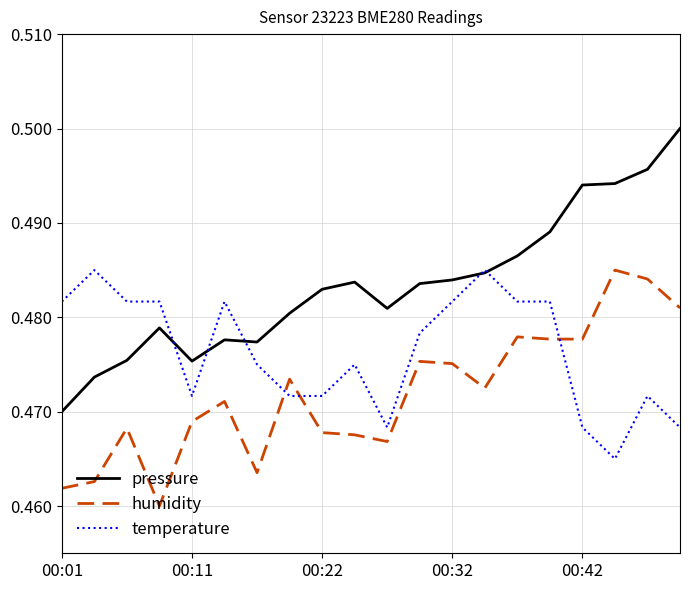

Which series has the largest total across all categories?

pressure